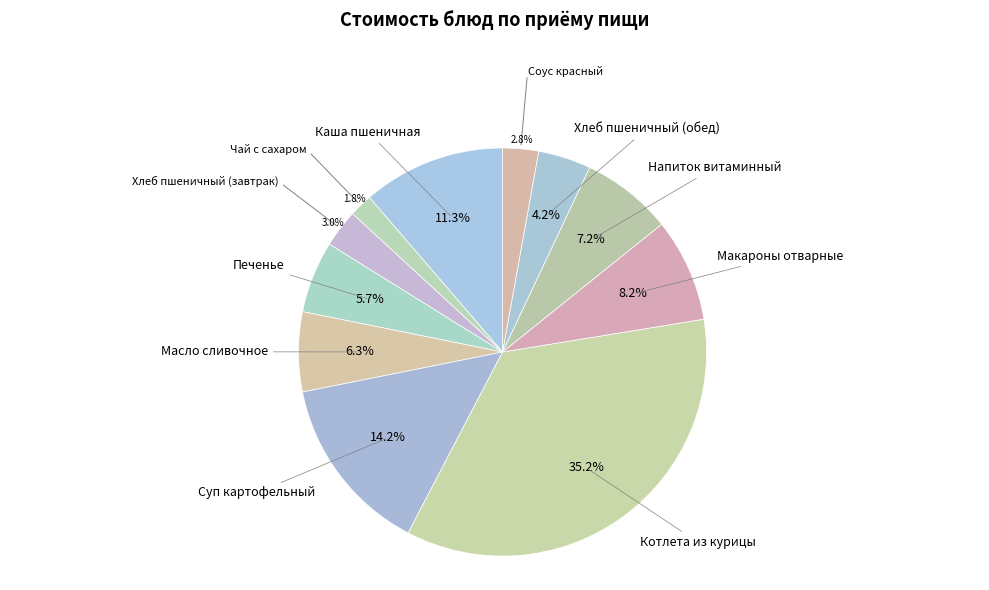

How many slices are in this pie chart?

11